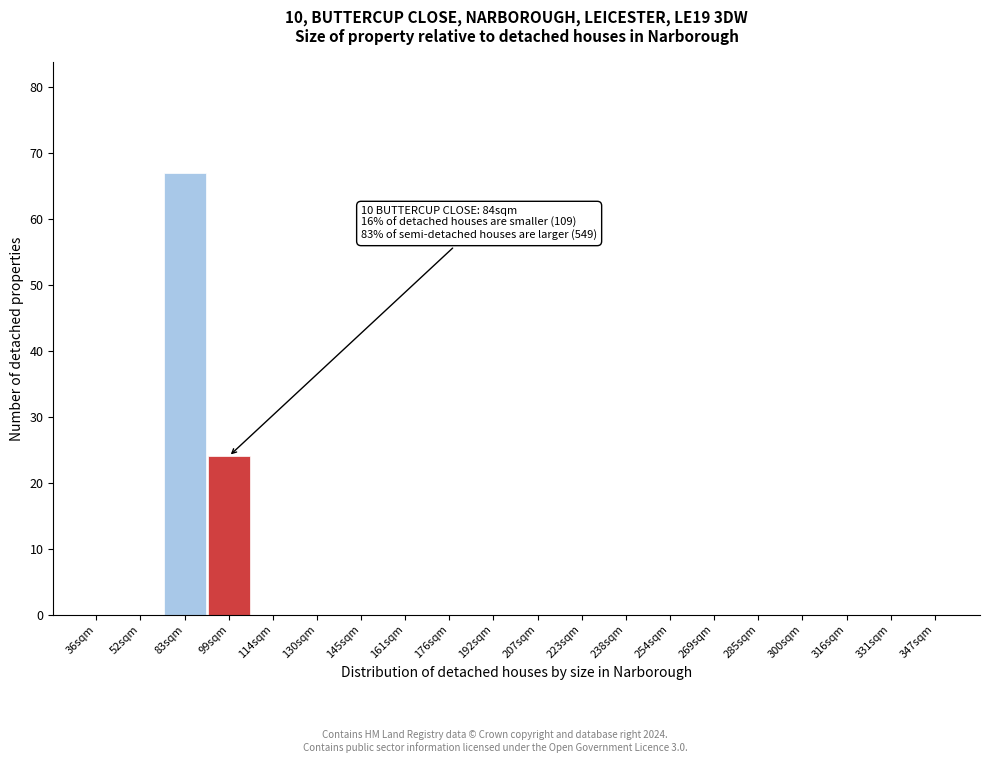

Reading left to right, what are all the values shown in this chart?

36sqm=0	52sqm=0	83sqm=67	99sqm=24	114sqm=0	130sqm=0	145sqm=0	161sqm=0	176sqm=0	192sqm=0	207sqm=0	223sqm=0	238sqm=0	254sqm=0	269sqm=0	285sqm=0	300sqm=0	316sqm=0	331sqm=0	347sqm=0